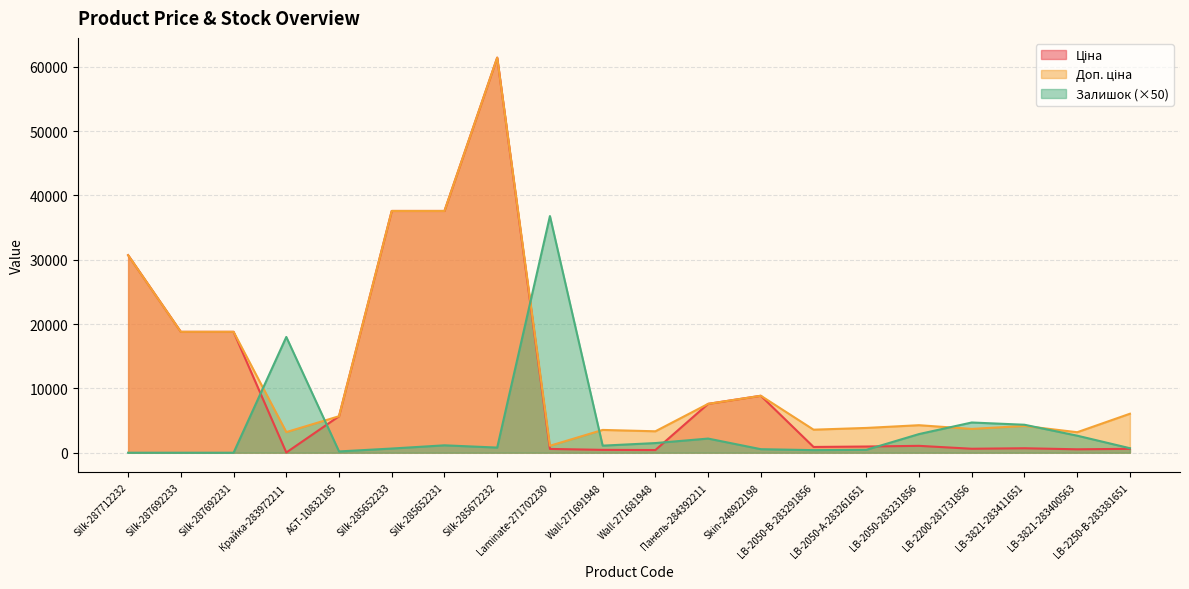

List the series in order of their overall mean, lowest first.

Залишок, Ціна, Доп. ціна